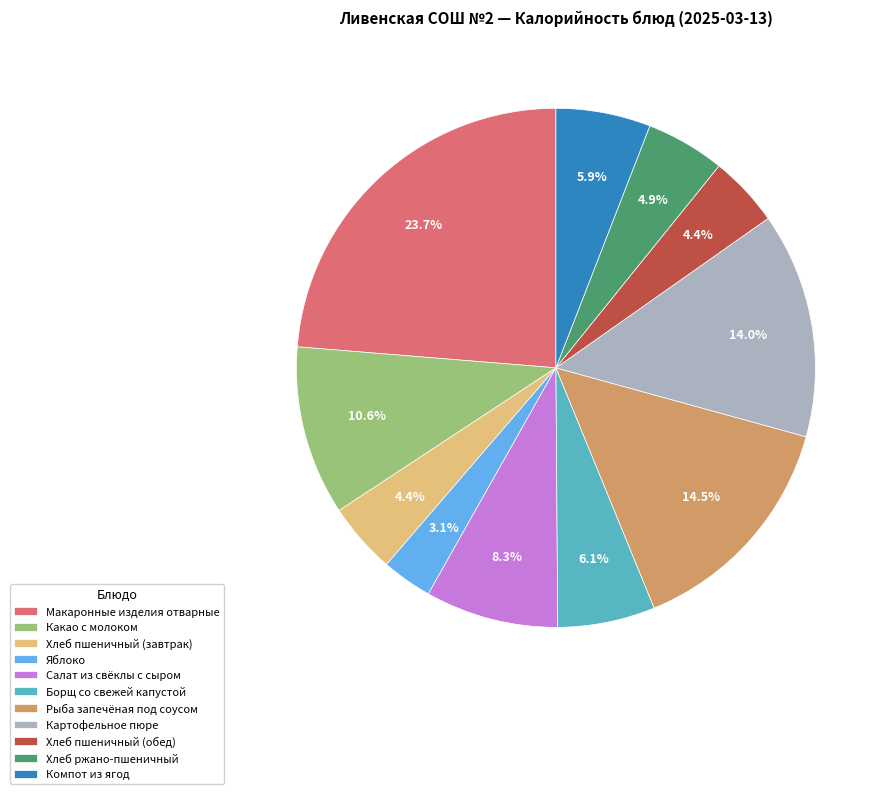

To the nearest percent, what is the difference between the largest and smallest slice percentages?

21%